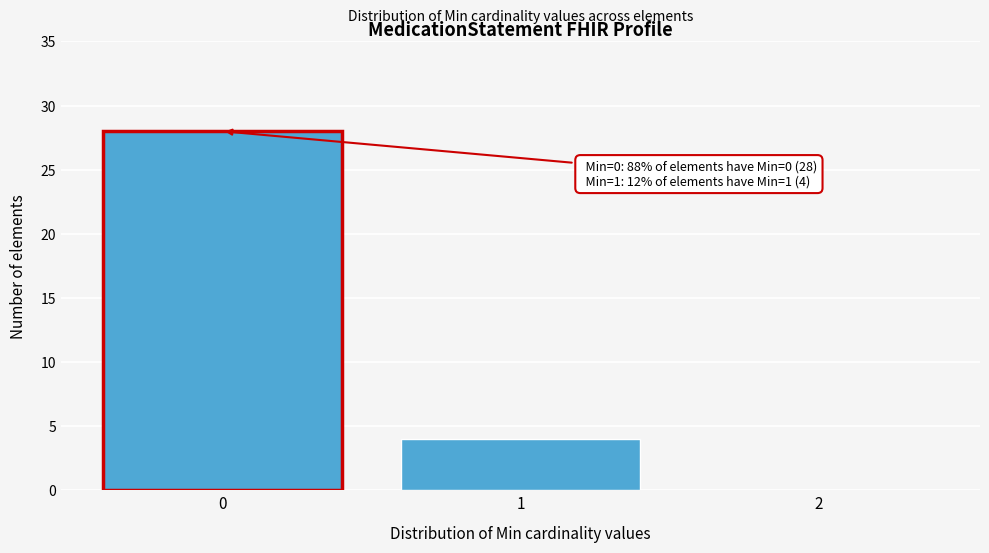

Over which range of the x-axis is the bar tallest?

-0.5 to 0.5